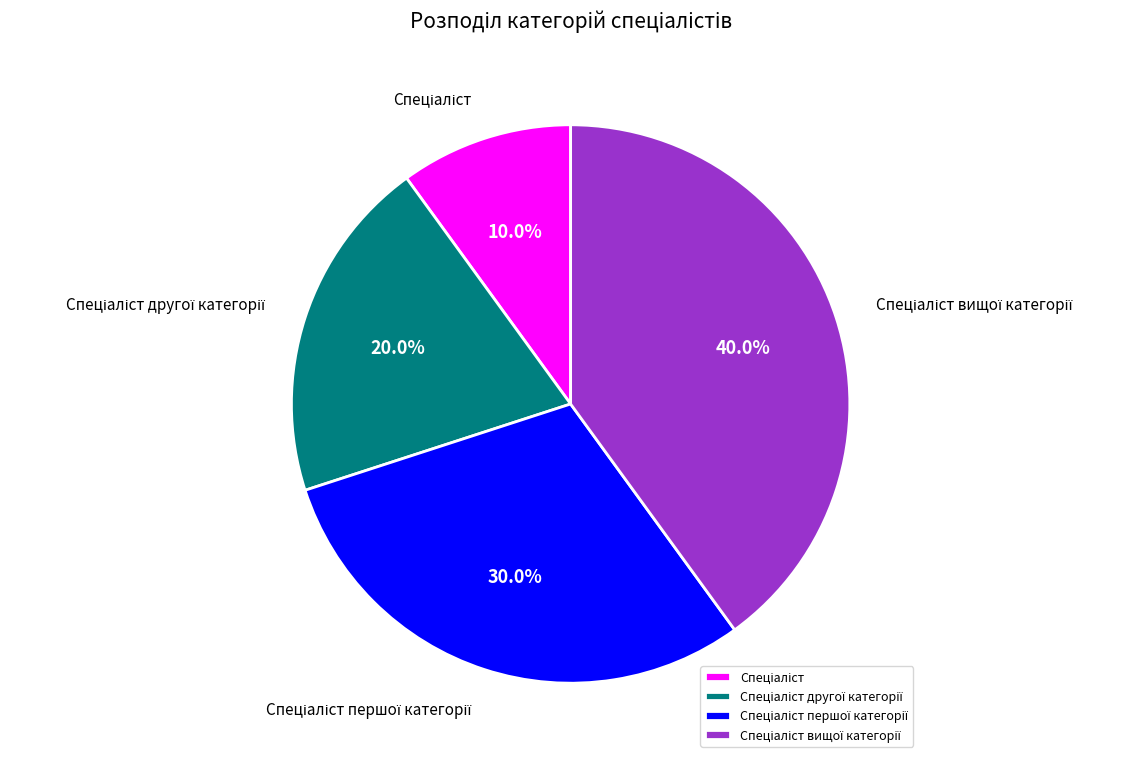

Is there a majority slice in this chart?

No